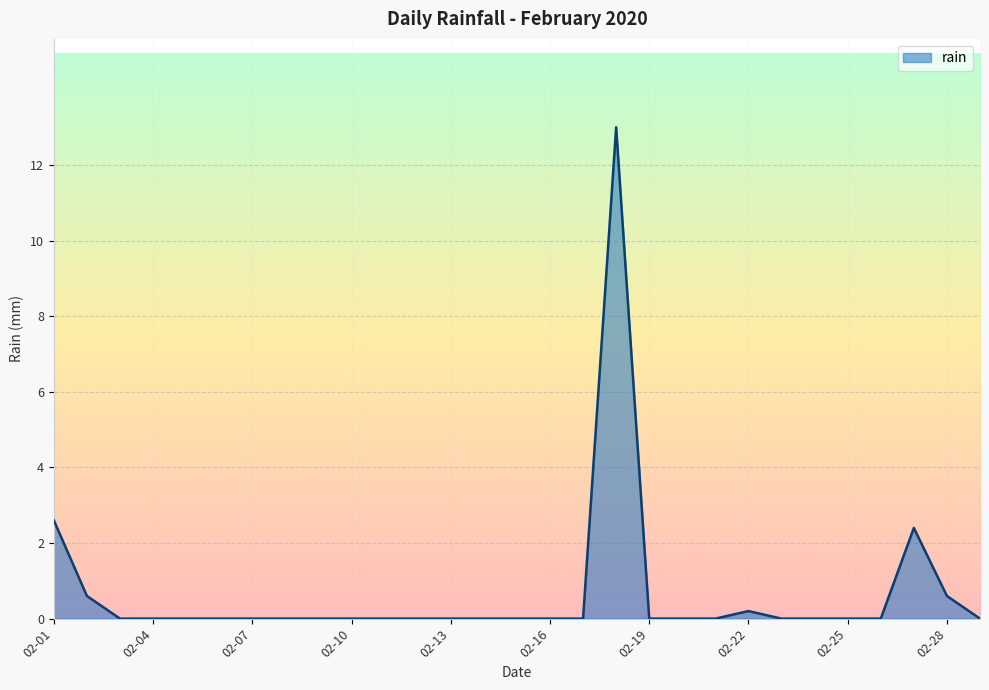

True or false: there are more than 1 points higher than both neighbors.

True